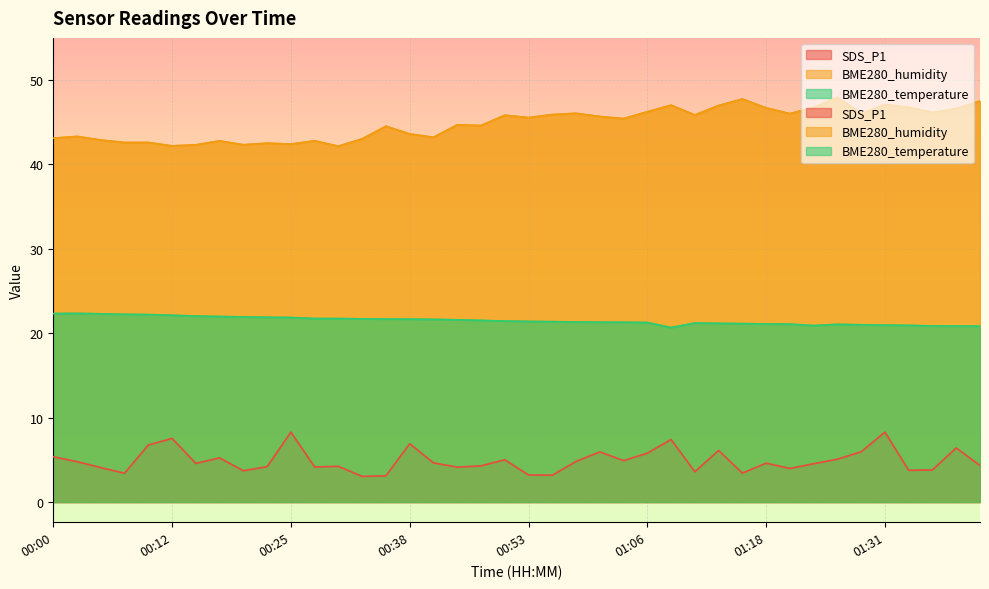

What is the value of the SDS_P1 point at the 39th from the left?

6.4